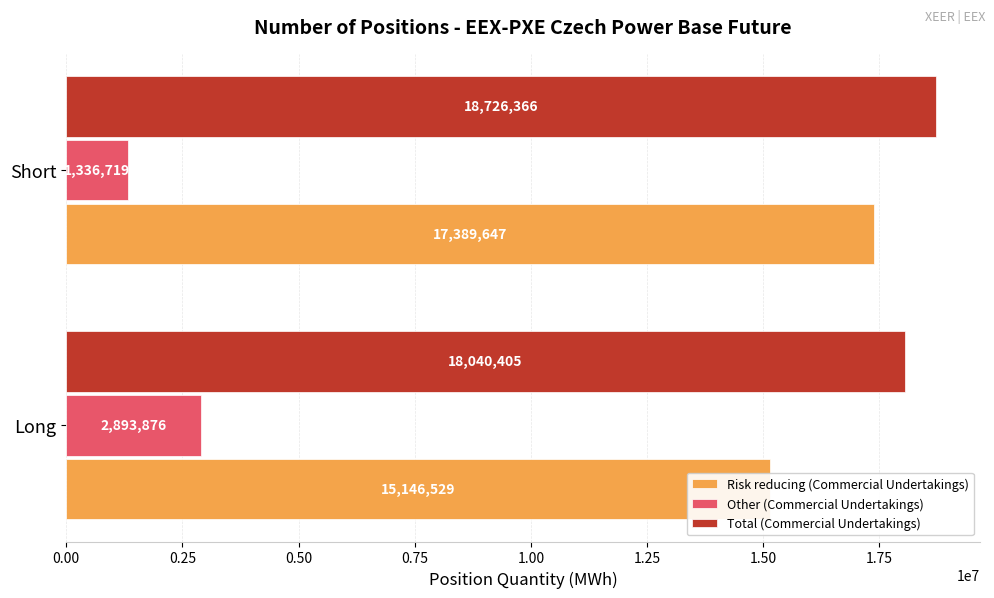

Which series has the largest total across all categories?

Total (Commercial Undertakings)